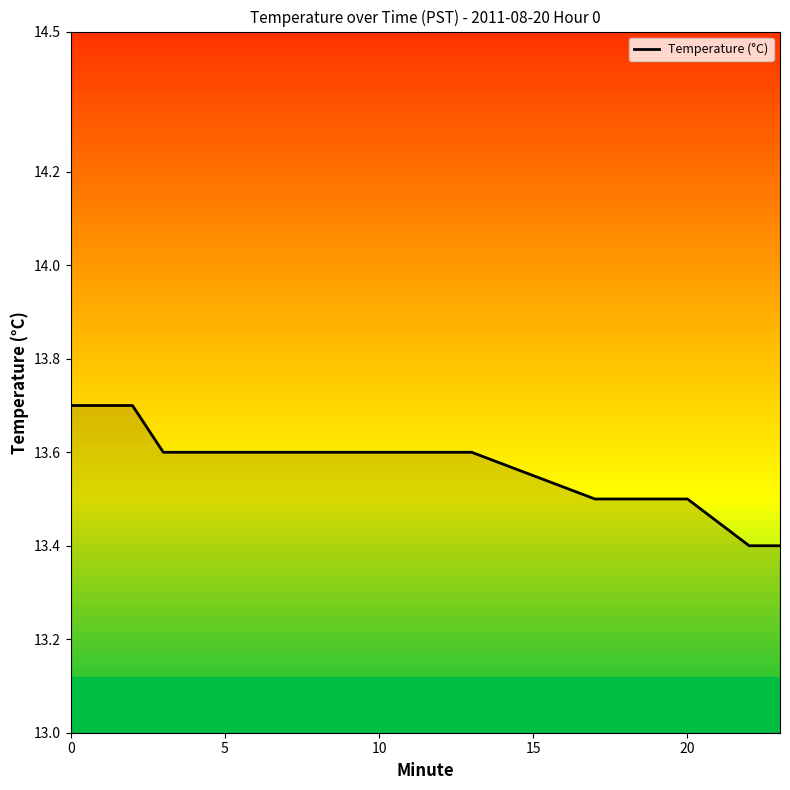

Reading left to right, transcribe all the data shown in this chart.

13.7	13.7	13.7	13.6	13.6	13.6	13.6	13.6	13.6	13.6	13.6	13.6	13.6	13.6	13.5	13.5	13.5	13.5	13.4	13.4